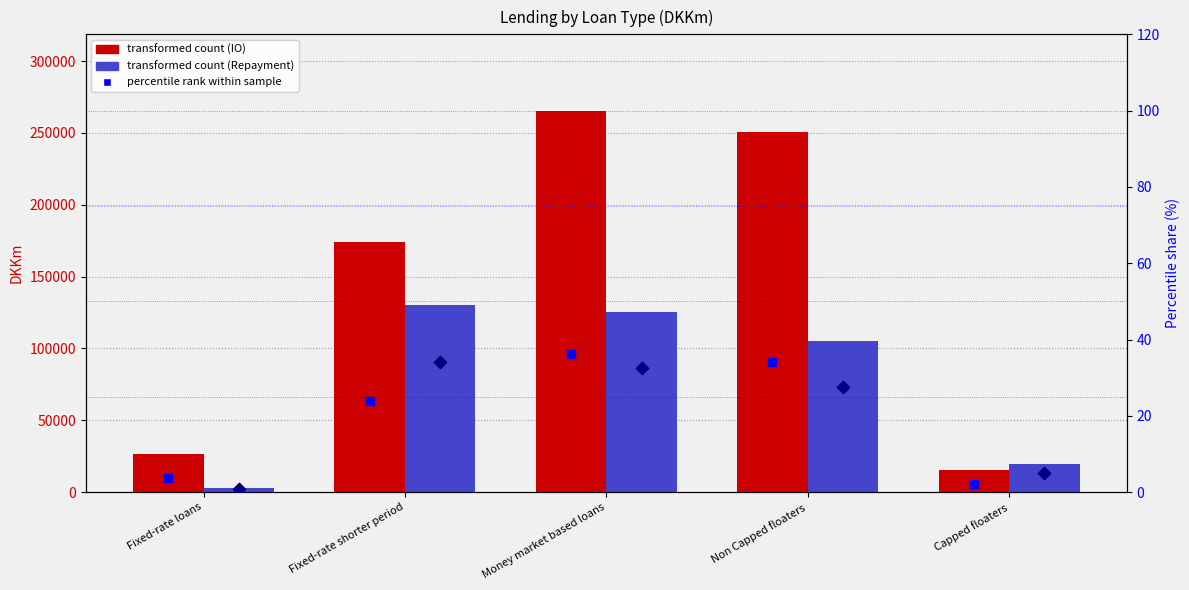

Which series has the largest total across all categories?

IO Loans